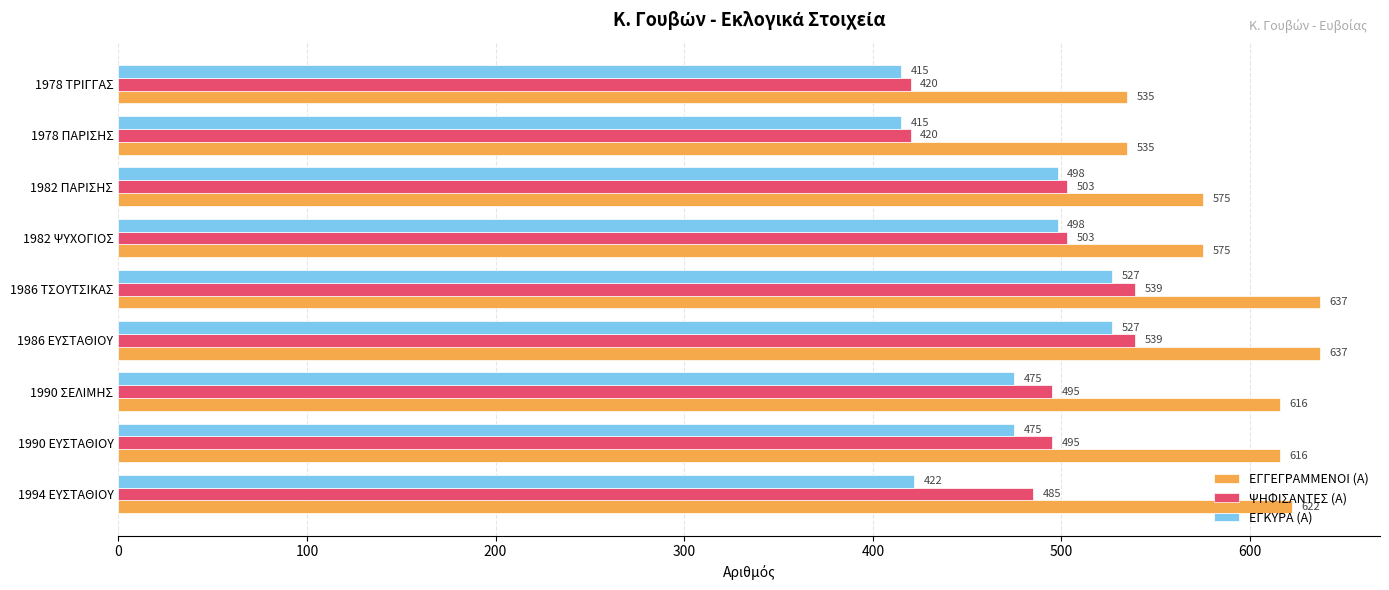

Which series changed the most between 1990 ΣΕΛΙΜΗΣ and 1986 ΤΣΟΥΤΣΙΚΑΣ?

ΕΓΚΥΡΑ (Α)